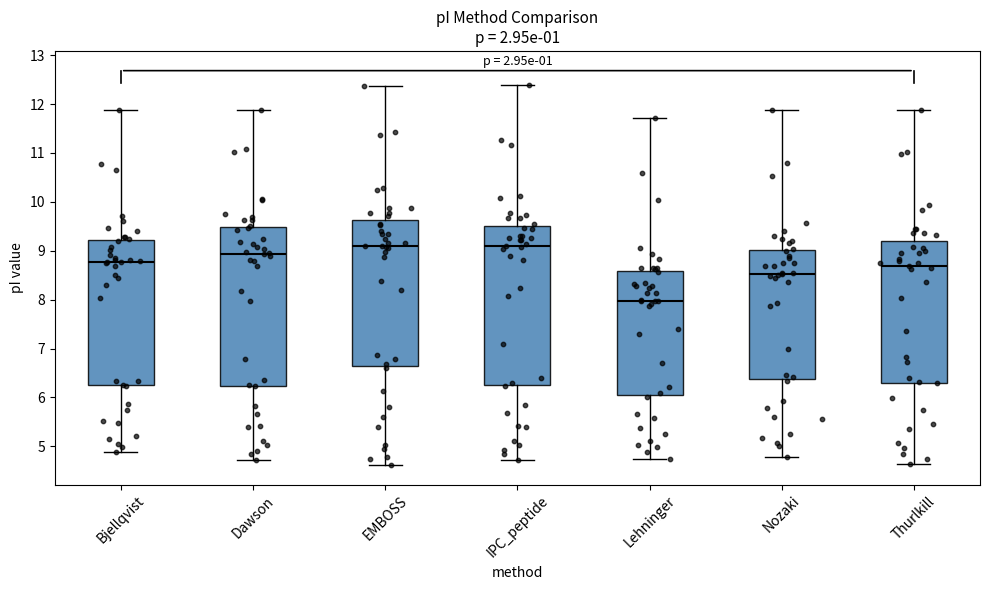

Which box has the lowest median line?

Lehninger